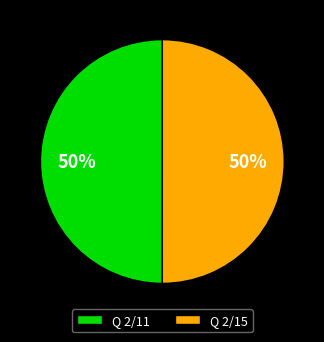

To the nearest percent, what portion does Q 2/11 represent?

50%